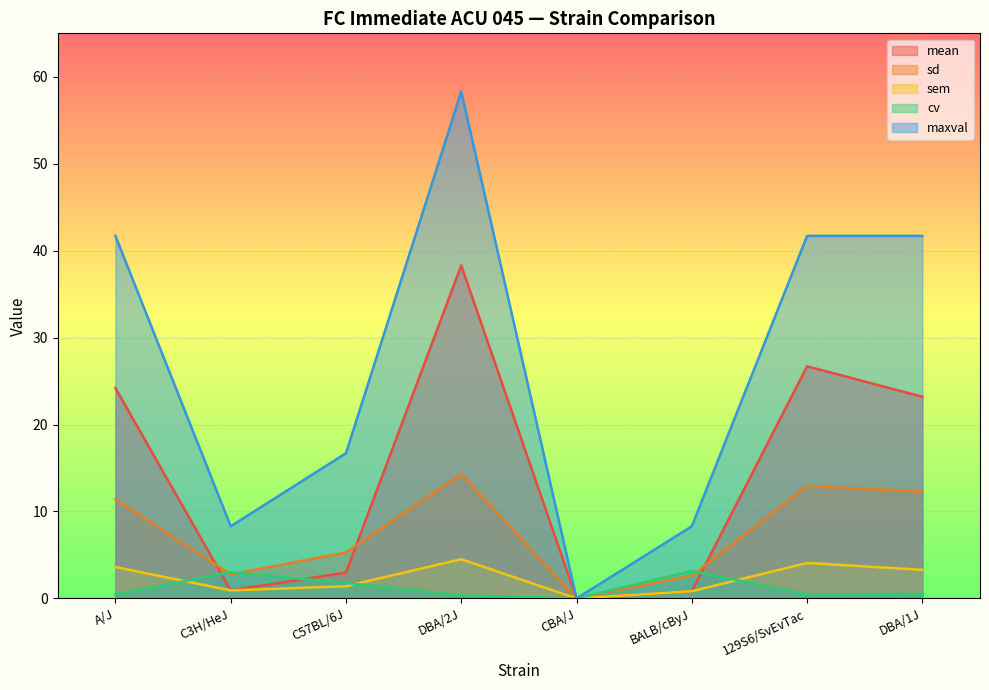

True or false: maxval and mean intersect in this chart.

False